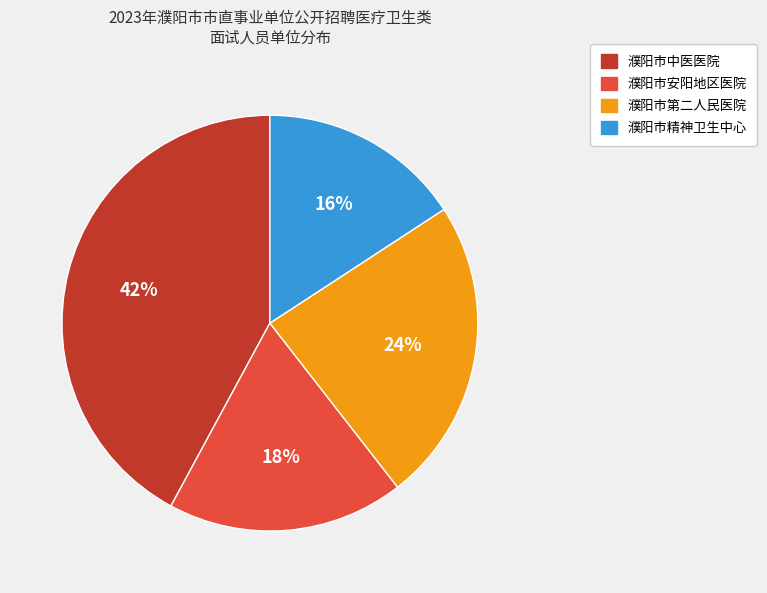

What percentage is the 濮阳市中医医院 slice, to the nearest percent?

42%